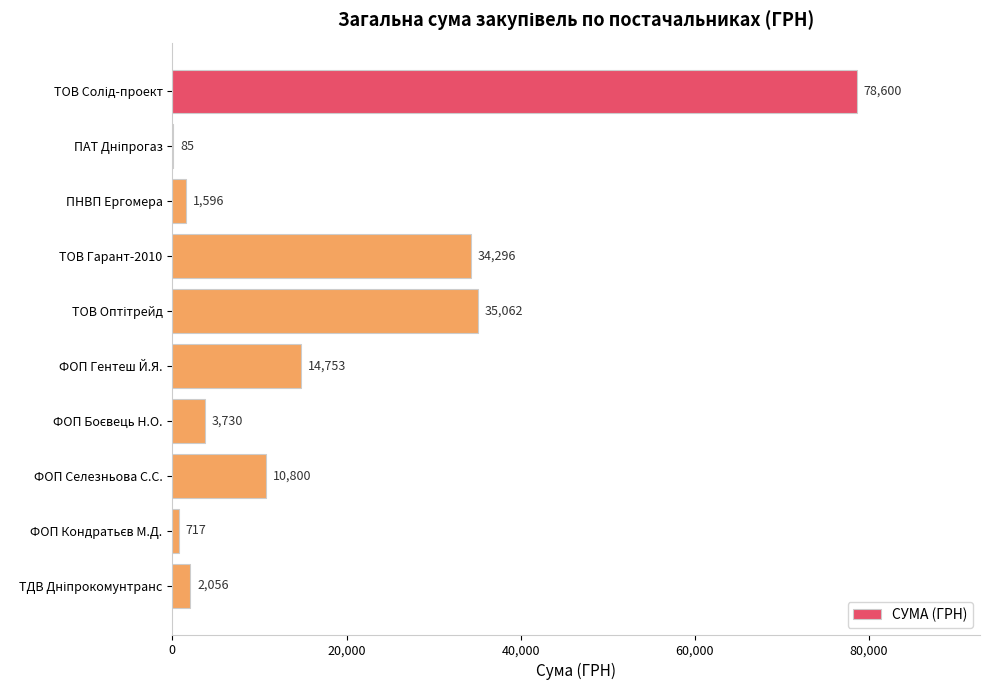

True or false: the data shows 4040.8 at ФОП Гентеш Й.Я..

False